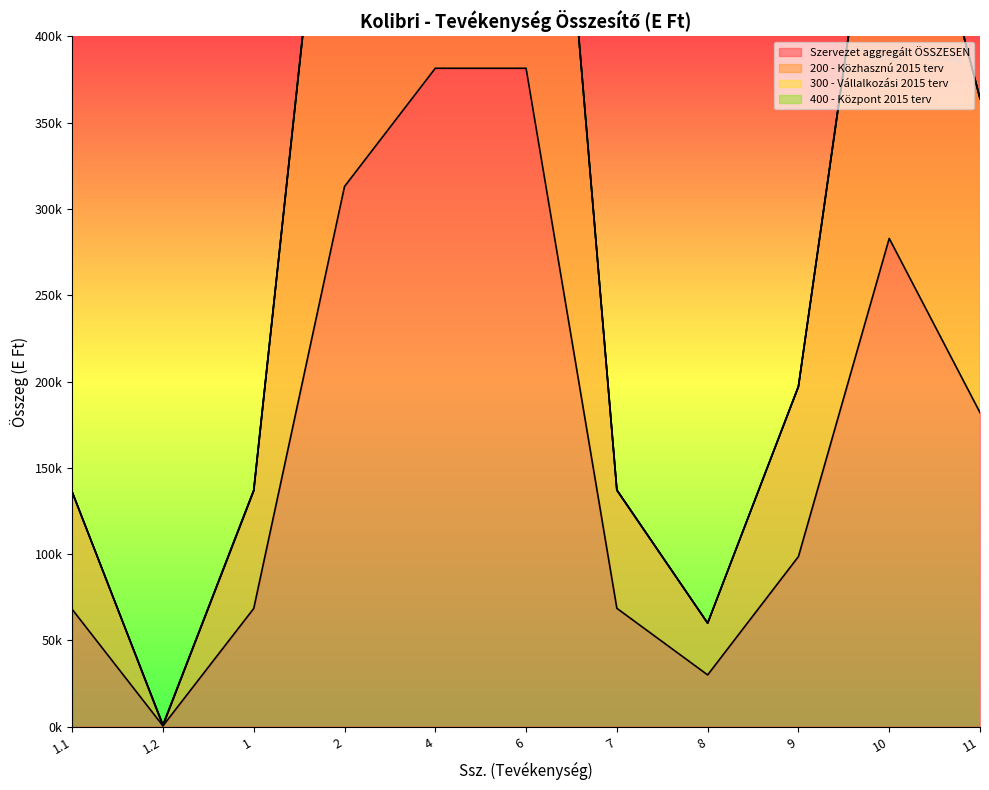

Reading right to left, transcribe all the data shown in this chart.

Szervezet aggregált ÖSSZESEN: 182000	282907	98590	30000	68590	381497	381497	312997	68500	500	68000
200 - Közhasznú 2015 terv: 364000	565564	196930	60000	136930	762494	762494	625994	136500	500	136000